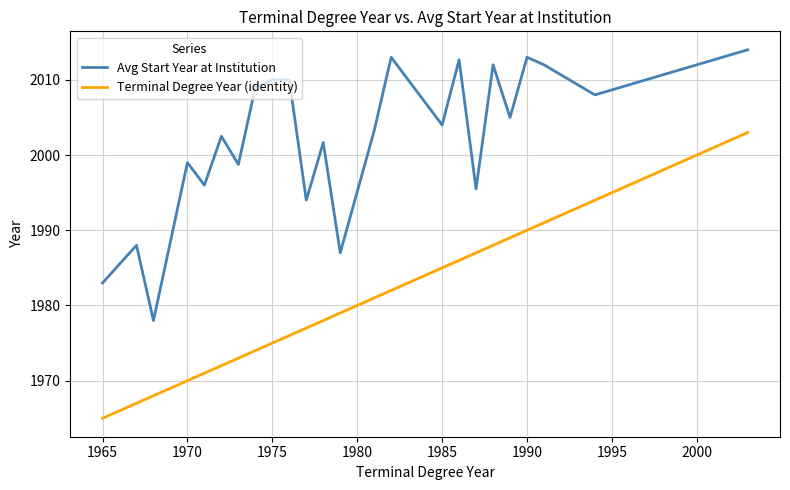

True or false: Avg Start Year at Institution and Terminal Degree Year (identity) intersect in this chart.

False